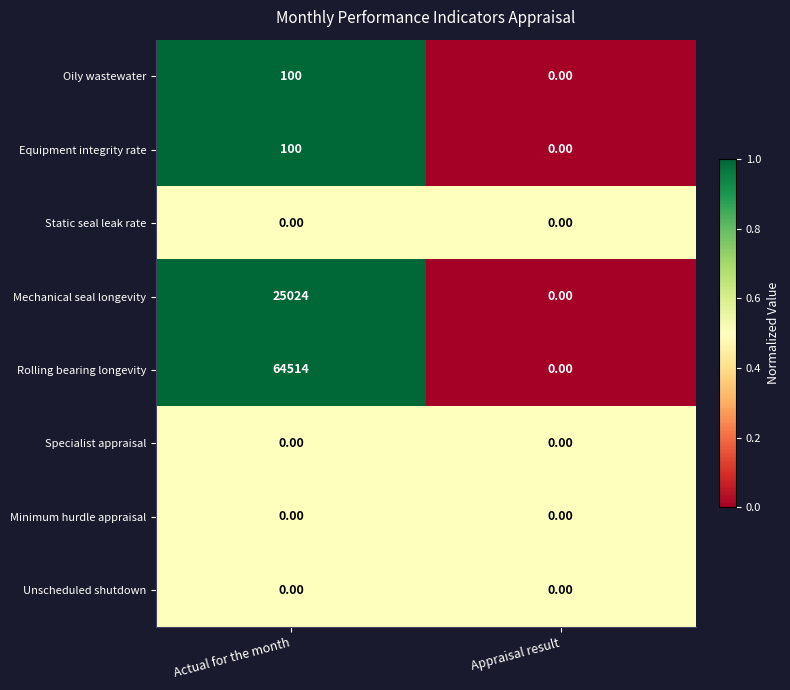

List the labels in order of Rolling bearing longevity value, largest first.

Actual for the month, Appraisal result